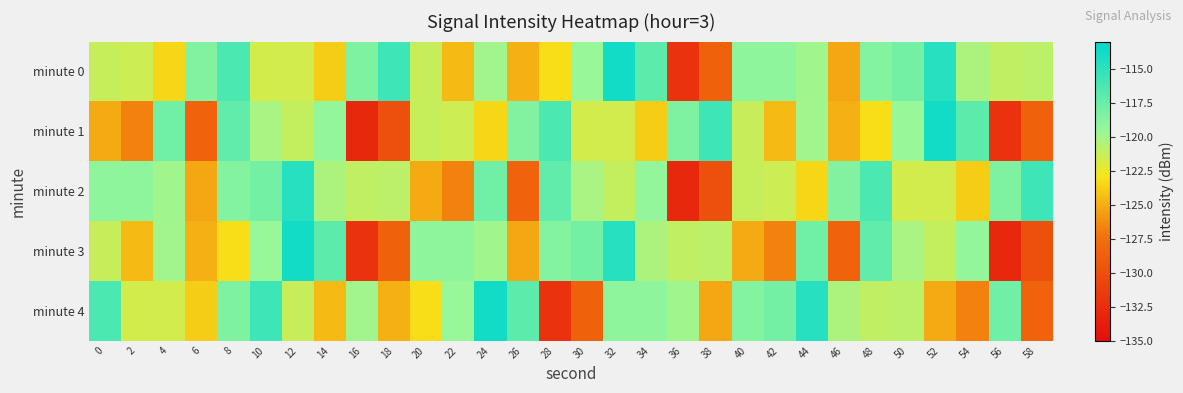

Rank the series by their maximum value, from lowest to highest.

minute 2, minute 0, minute 1, minute 3, minute 4